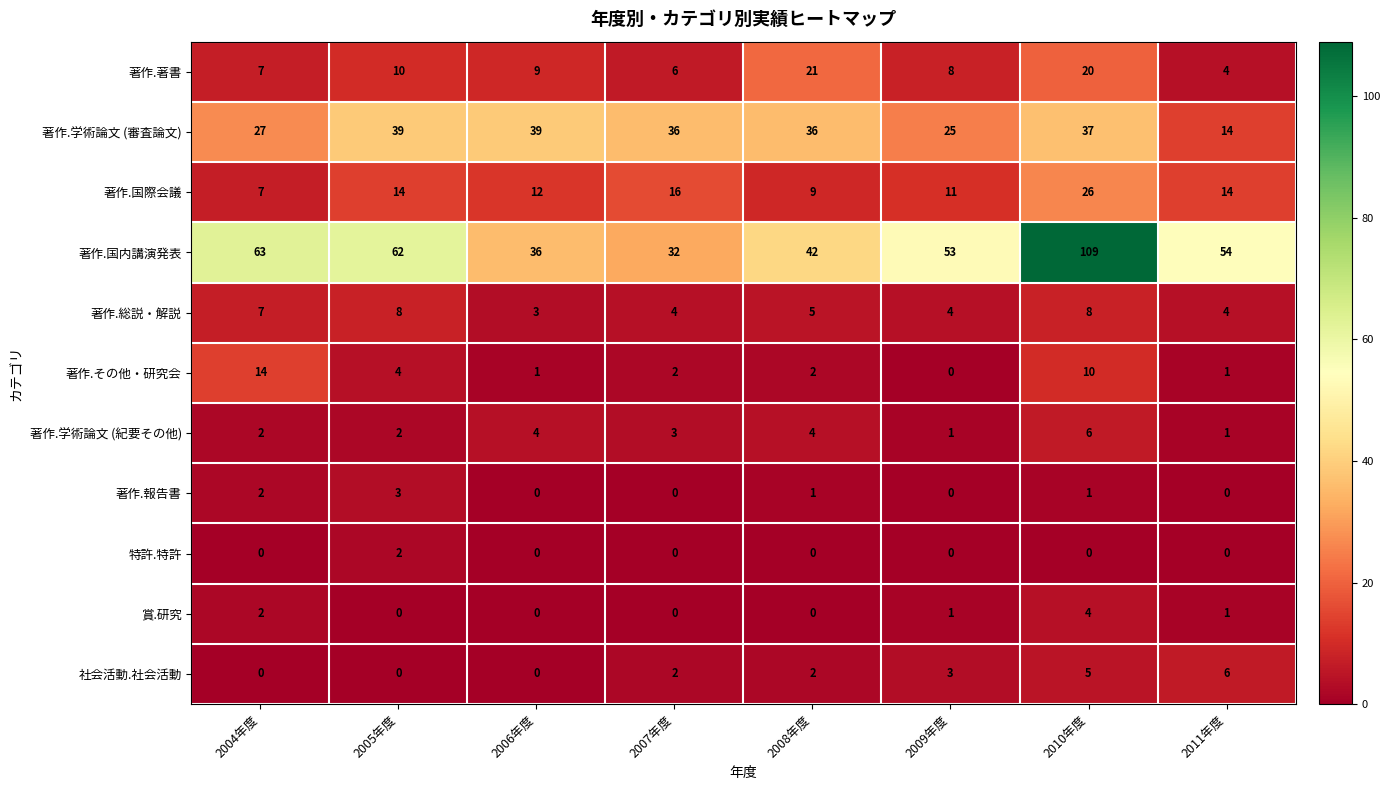

True or false: 社会活動.社会活動 has a value of 2 at 2008年度.

True